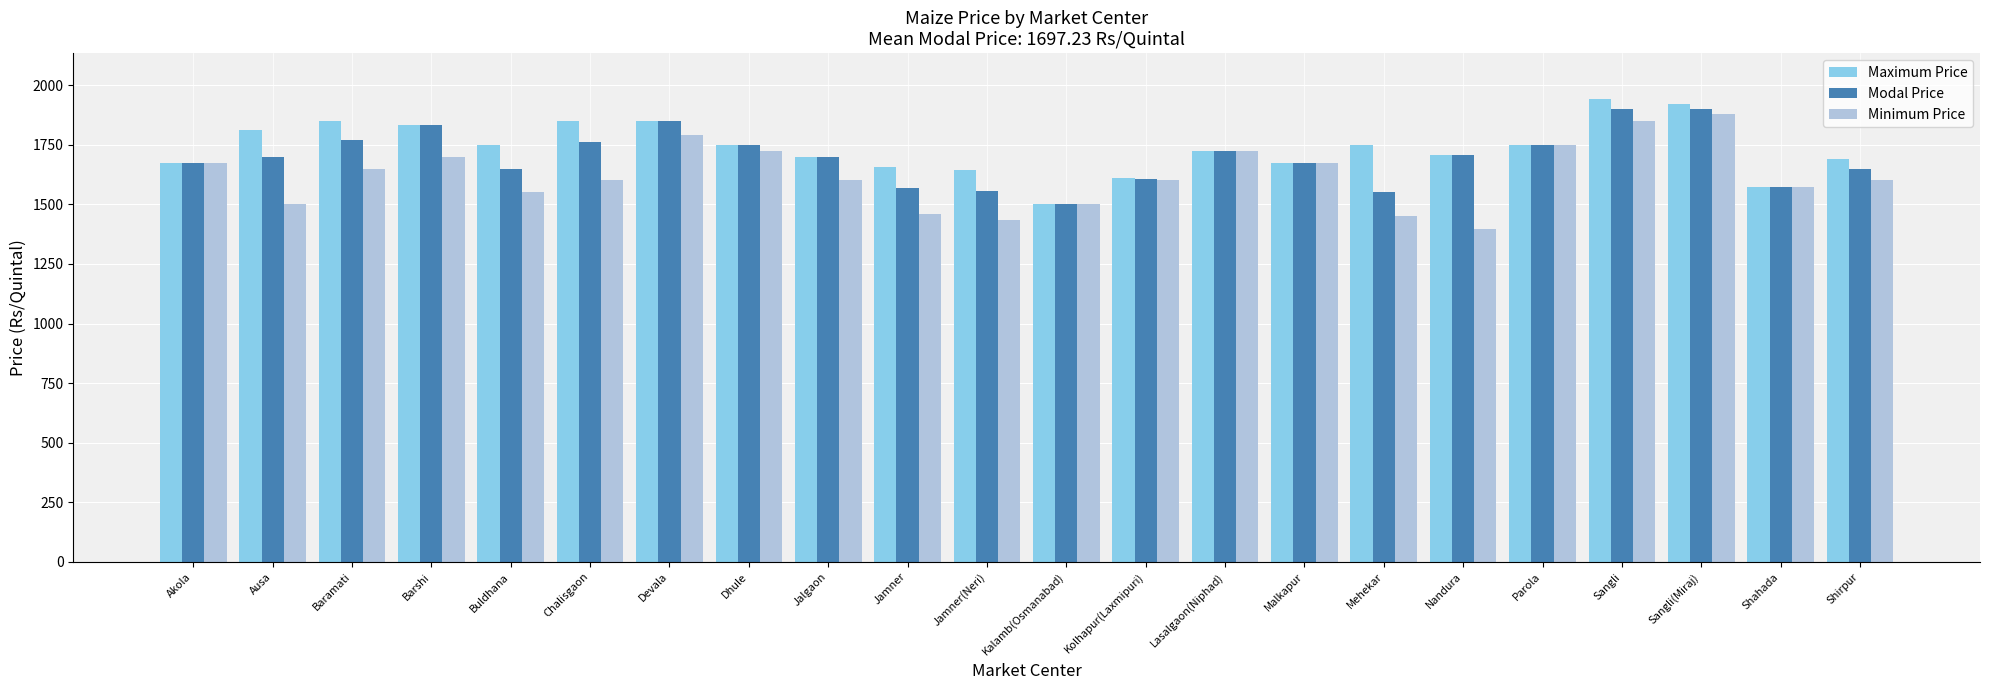

How many bars are there in total?

66